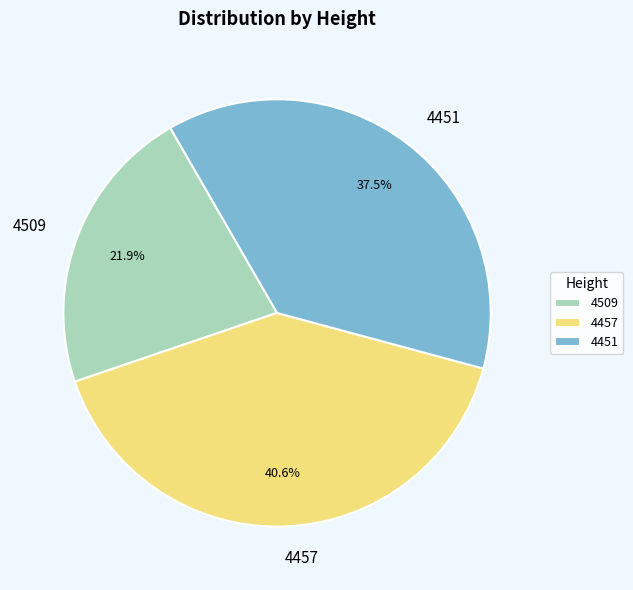

To the nearest percent, what is the combined percentage of 4451 and 4509?

59%